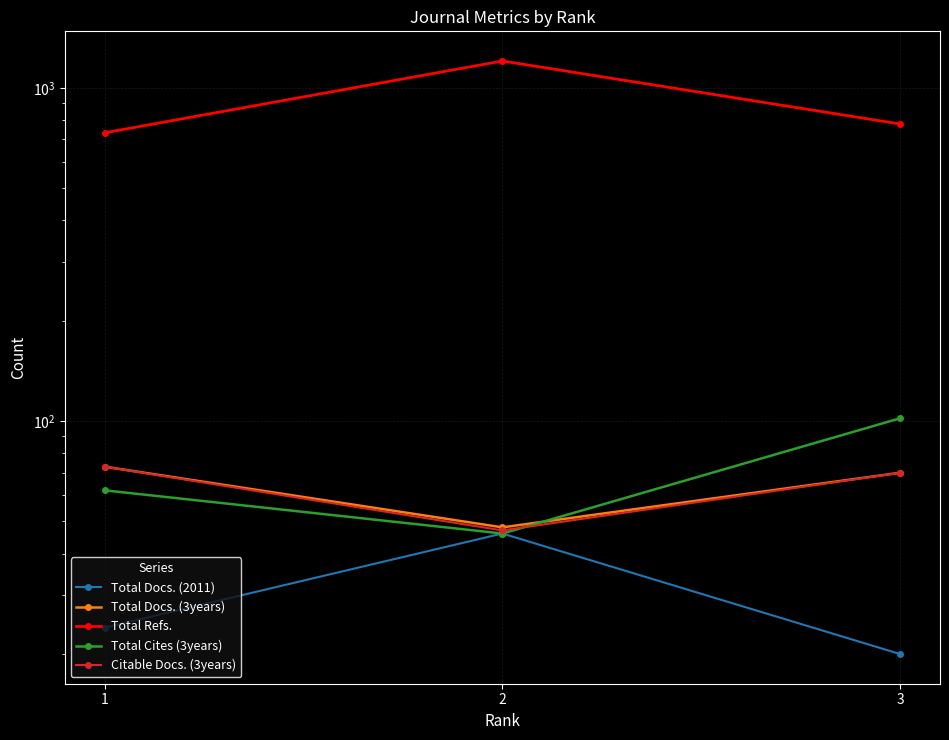

Count the Total Docs. (2011) values in the range 20 to 46.

3